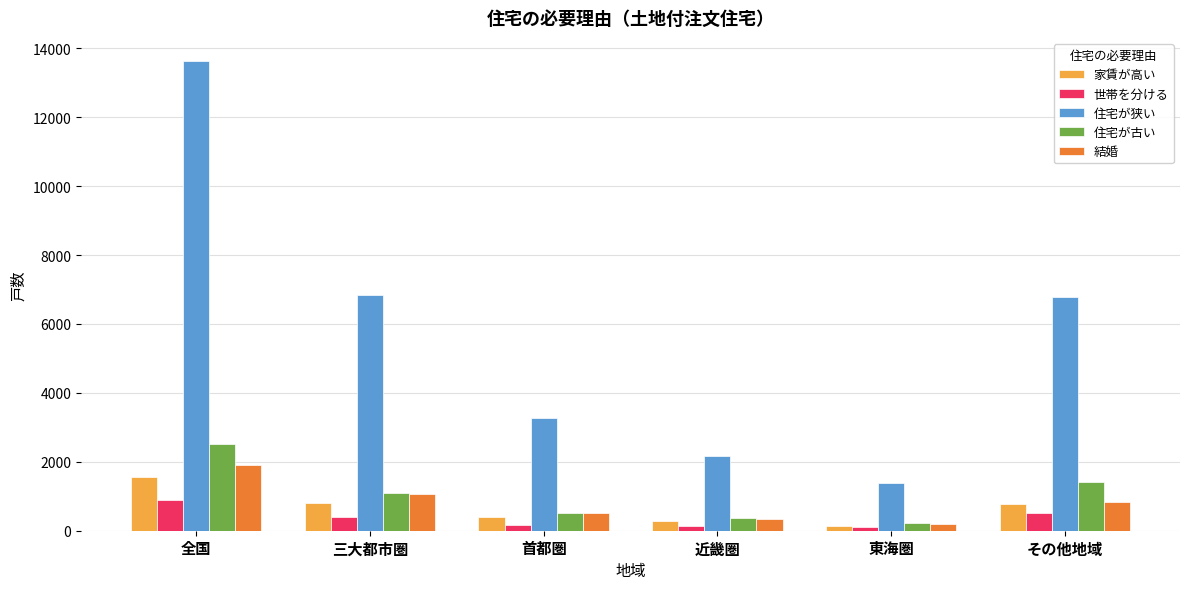

What is the spread (max minus min) of values at 三大都市圏?

6443